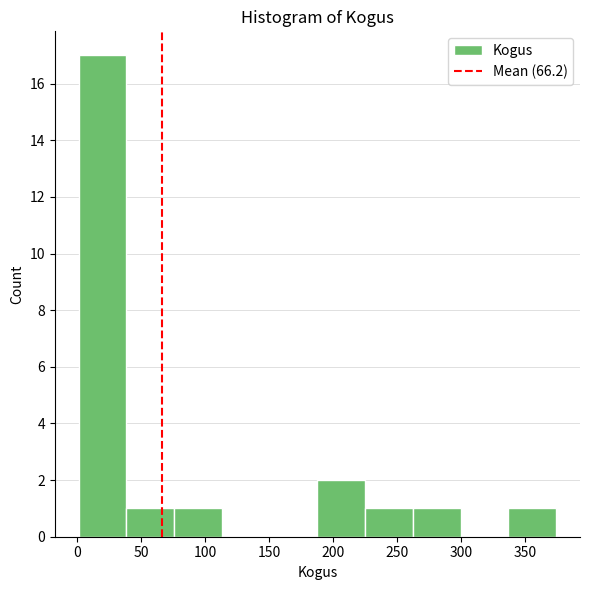

Reading left to right, list every bar in this chart as the range it spans on the x-axis followed by its height. Neither the bar edges nor the heights are printed on the chart, so give them approximately, as read against the axes.

0 to 40: 17
40 to 75: 1
75 to 115: 1
115 to 150: 0
150 to 190: 0
190 to 225: 2
225 to 260: 1
260 to 300: 1
300 to 335: 0
335 to 375: 1